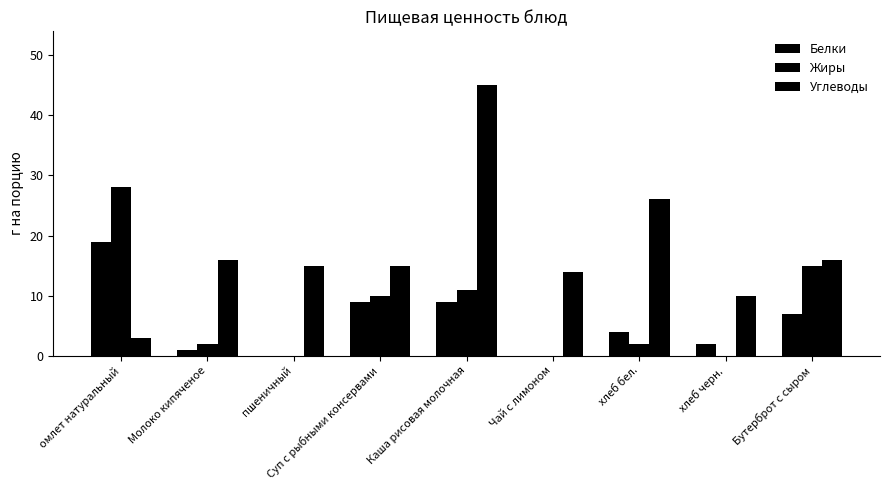

Which series has the largest range (max minus min)?

Углеводы